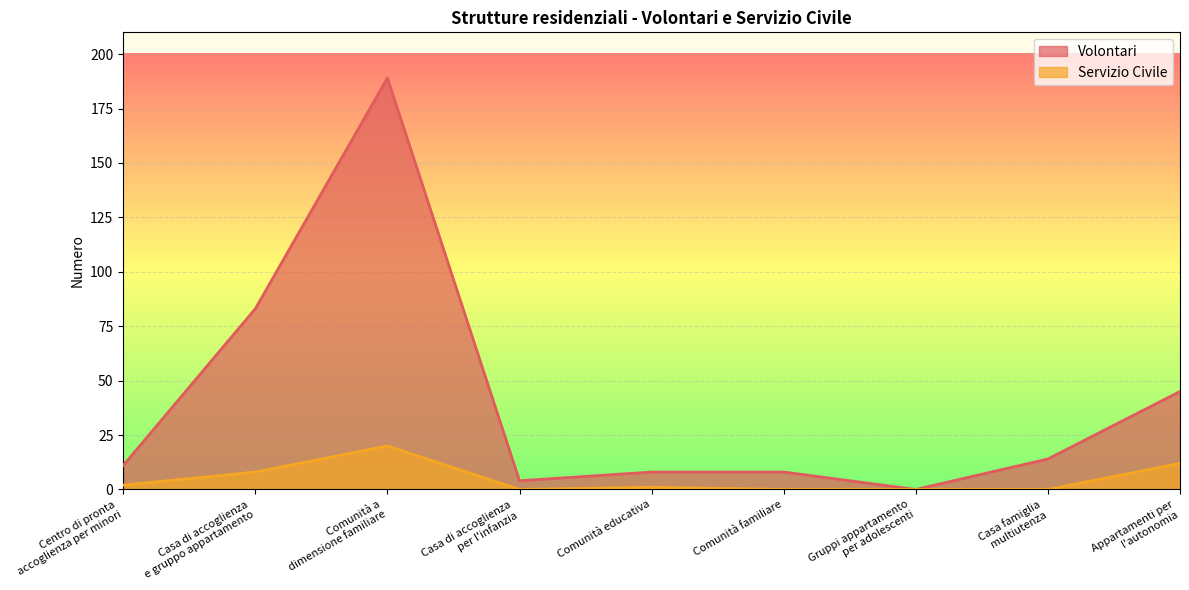

What is the label of the 6th point from the right?

Casa di accoglienza
per l'infanzia